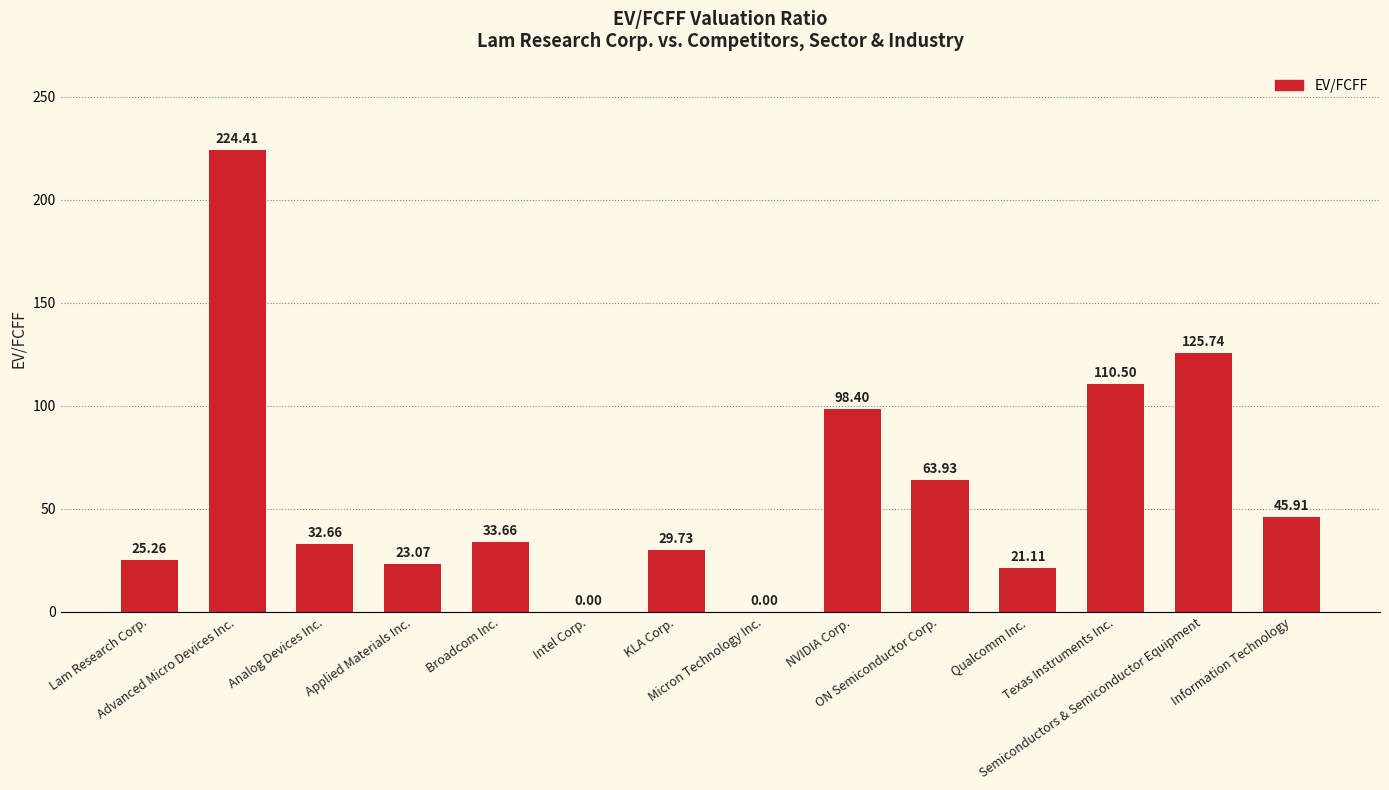

Count the number of data series in this chart.

1